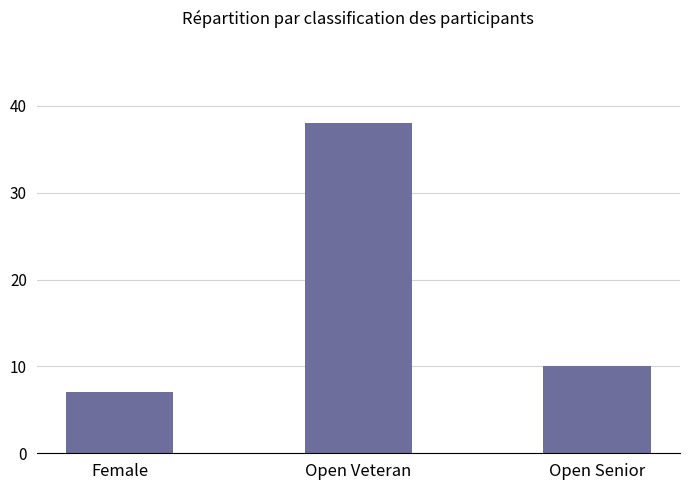

Reading right to left, list all the values displayed in this chart.

Open Senior=10	Open Veteran=38	Female=7